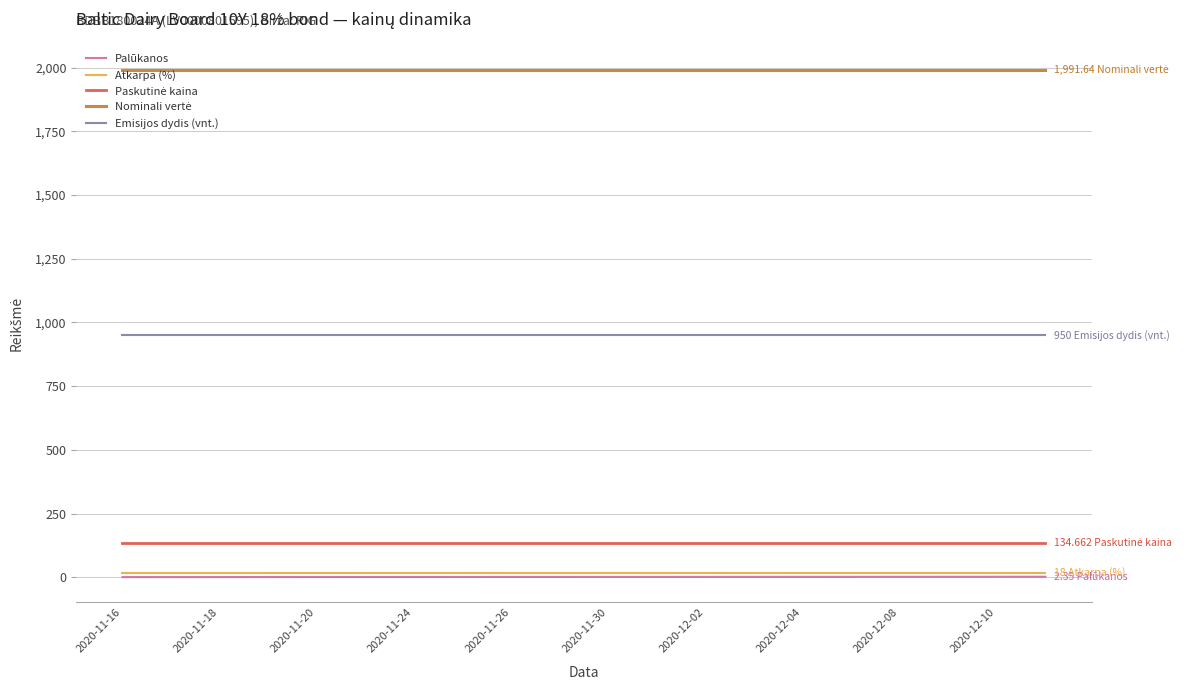

True or false: Atkarpa (%) and Emisijos dydis (vnt.) intersect in this chart.

False